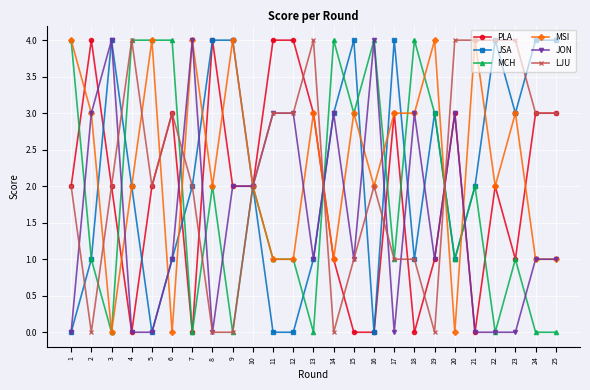

How many distinct data groups are displayed?

6